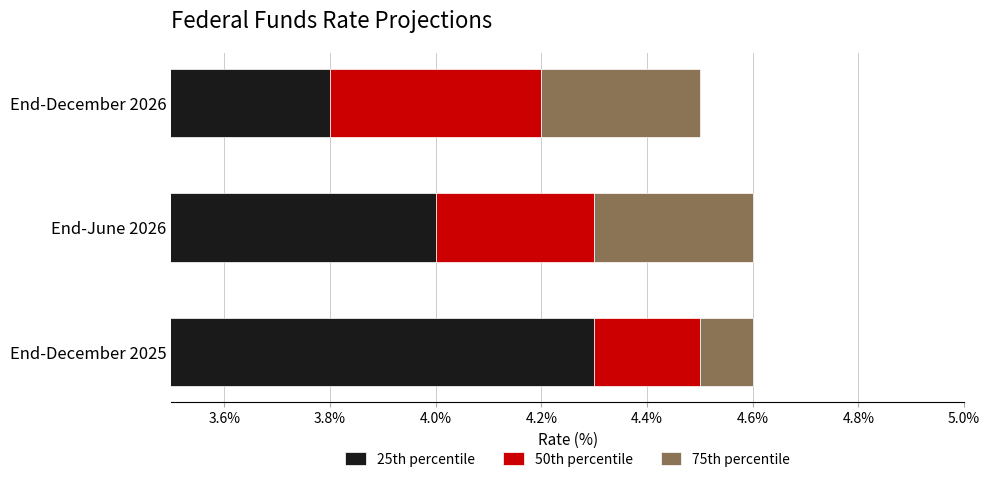

List the series in order of their peak value, lowest first.

75th percentile, 50th percentile, 25th percentile